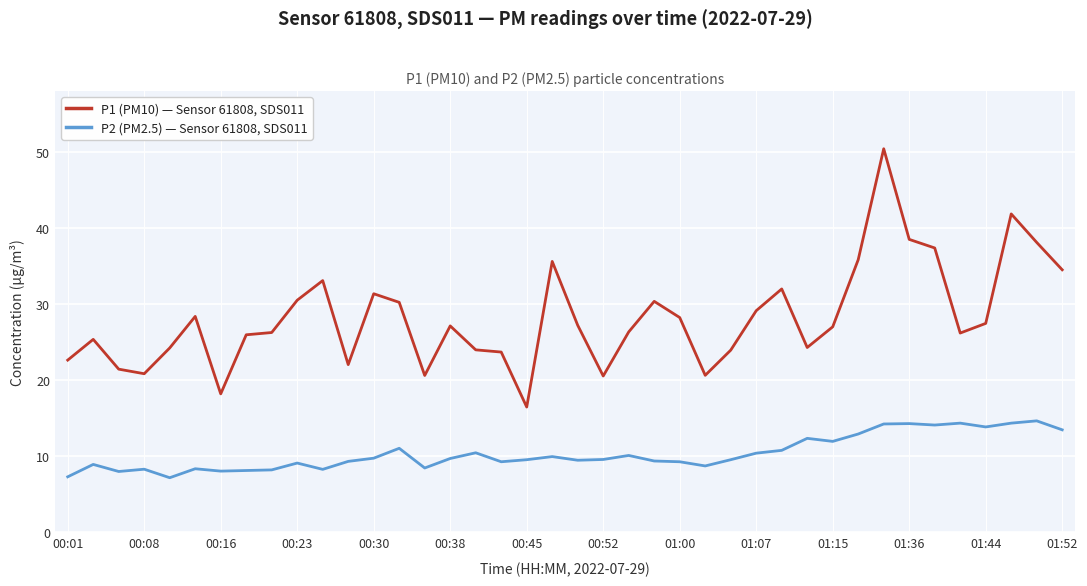

True or false: P2 (PM2.5) — Sensor 61808, SDS011 and P1 (PM10) — Sensor 61808, SDS011 intersect in this chart.

False